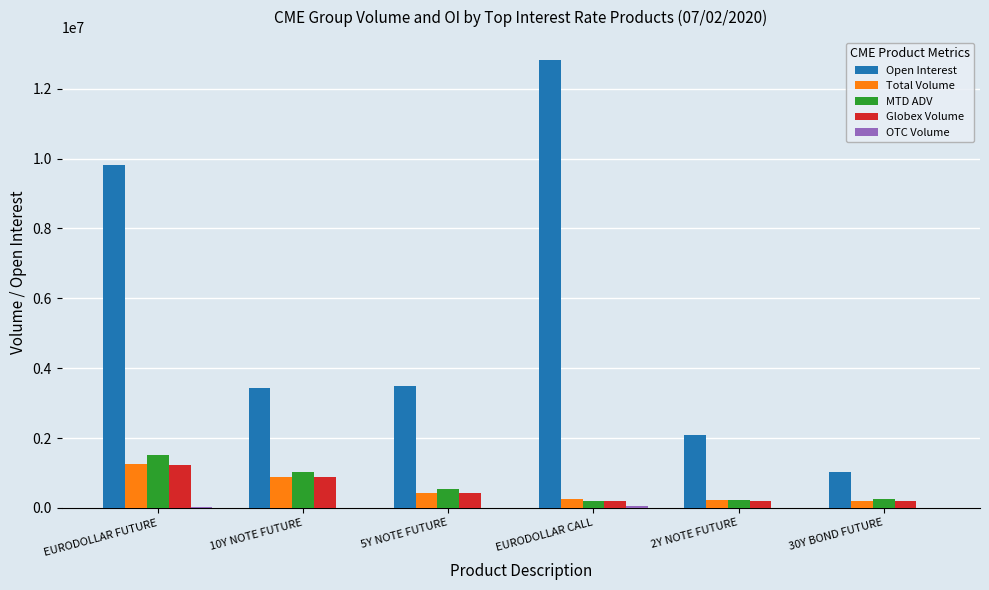

Which category has the highest value in the MTD ADV series?

EURODOLLAR FUTURE